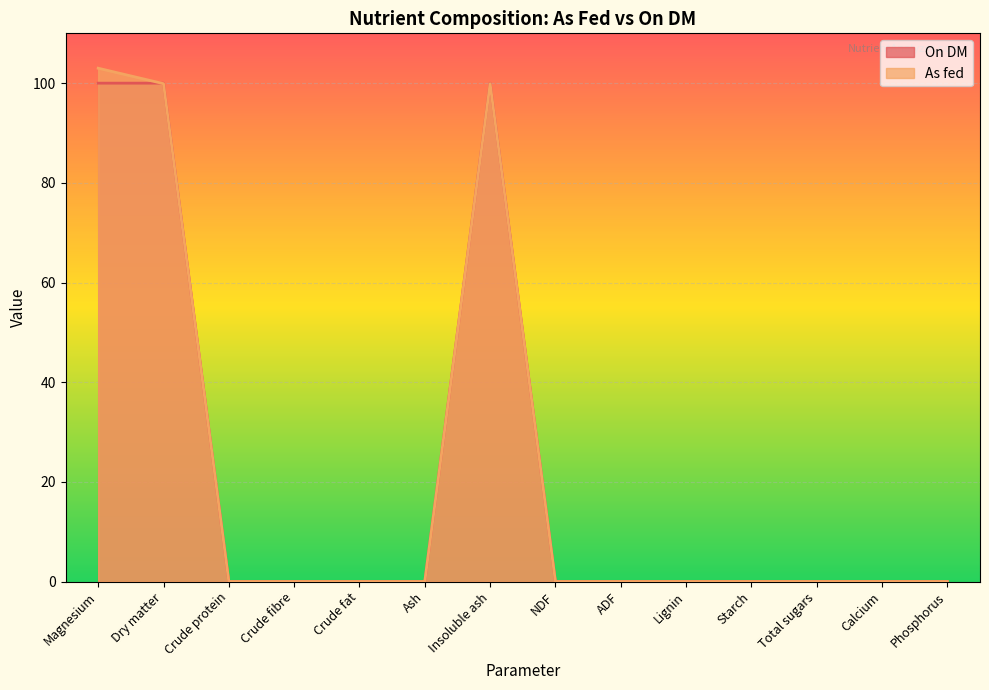

Does the chart display data point markers on the line(s)?

No